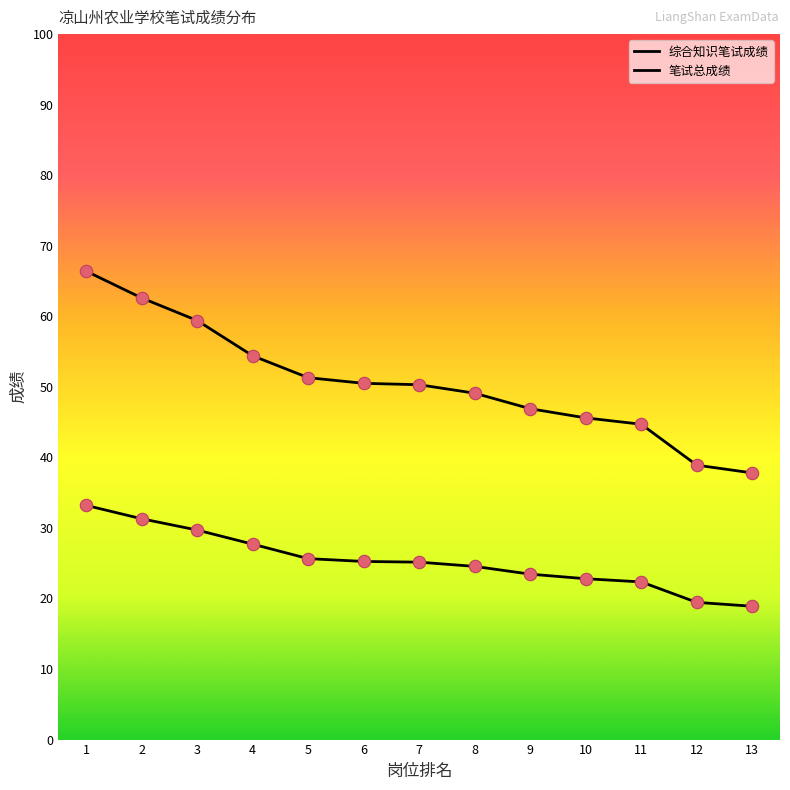

At how many categories does at least one series exceed 35?

13